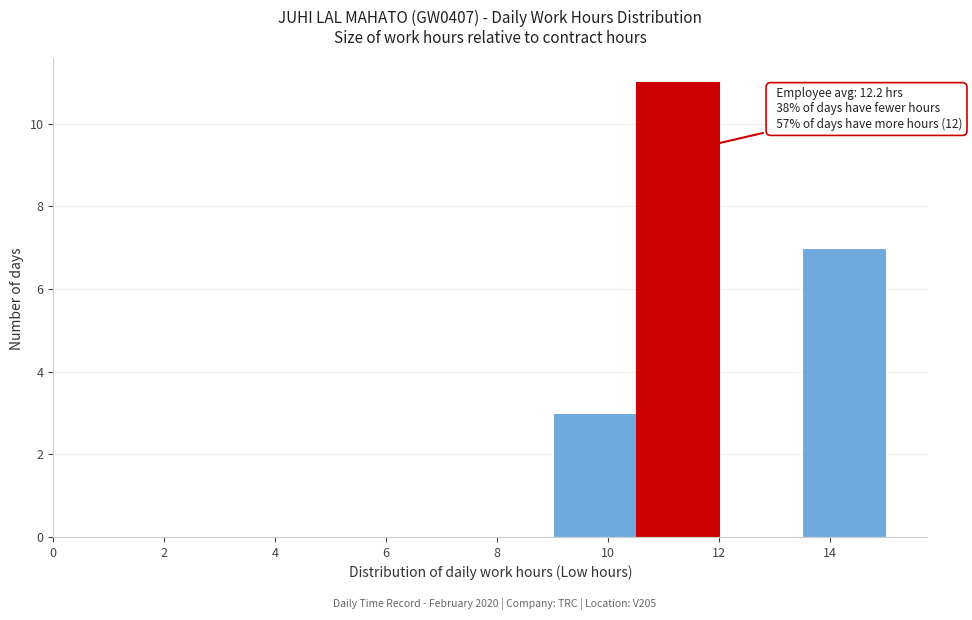

Over which range of the x-axis is the bar tallest?

10.5 to 12.0